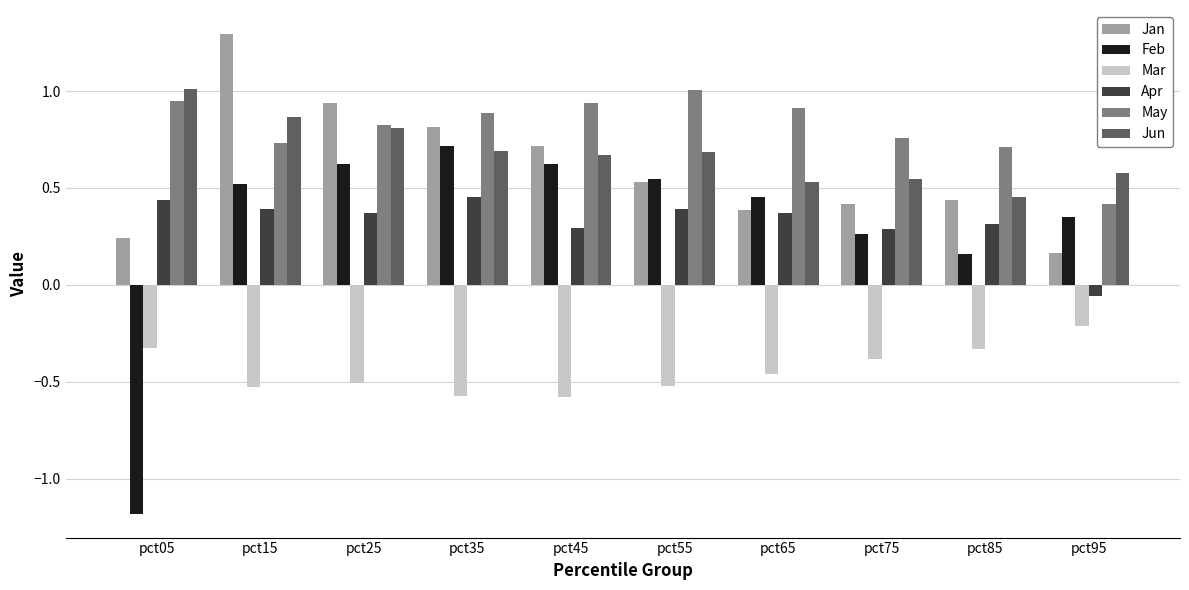

True or false: Mar has a value of -0.3 at pct55.

False